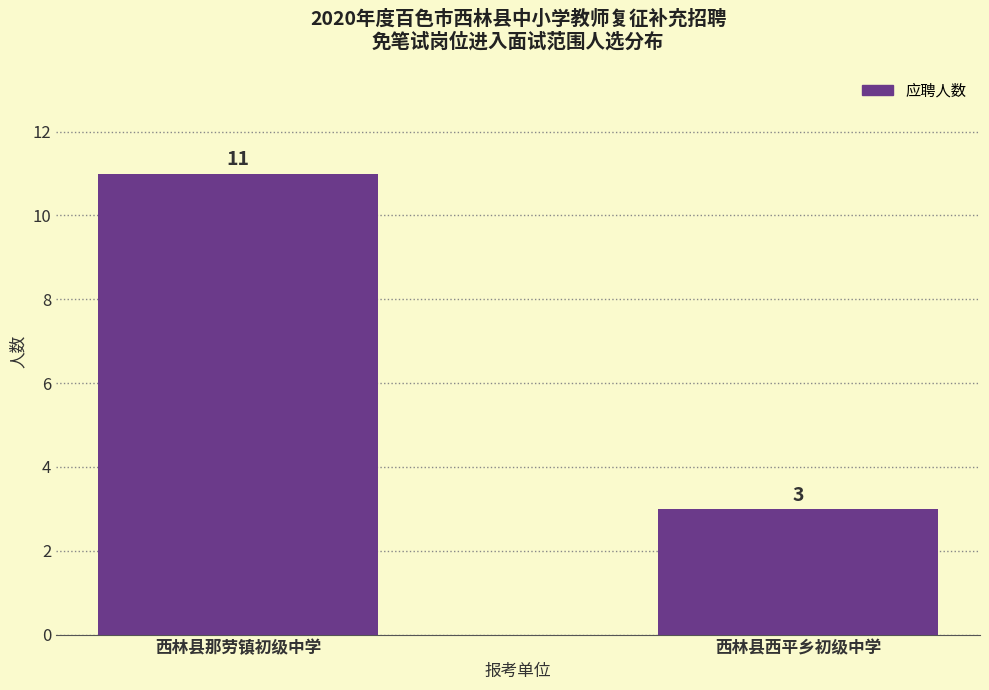

Reading right to left, list all the values displayed in this chart.

西林县西平乡初级中学=3	西林县那劳镇初级中学=11